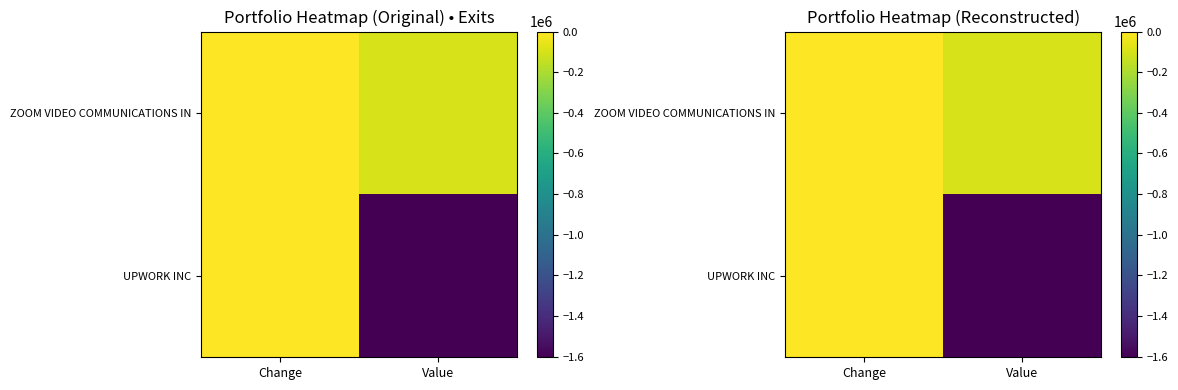

Which category has the highest value across all series?

Change